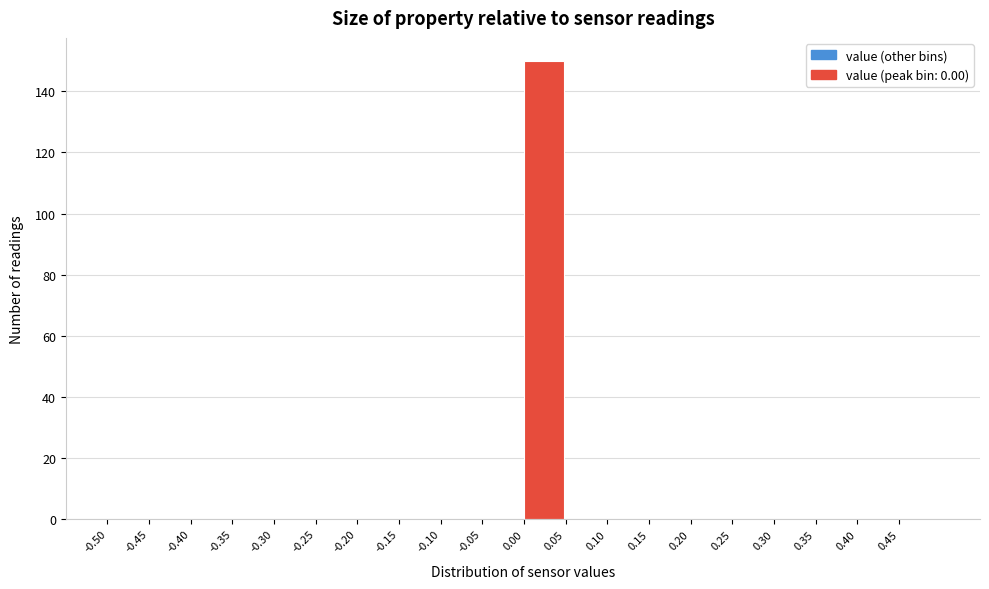

How tall is the bar that spans 0.00 to 0.05 on the x-axis? The values are not printed on the chart, so give them approximately, as read against the axis.

150